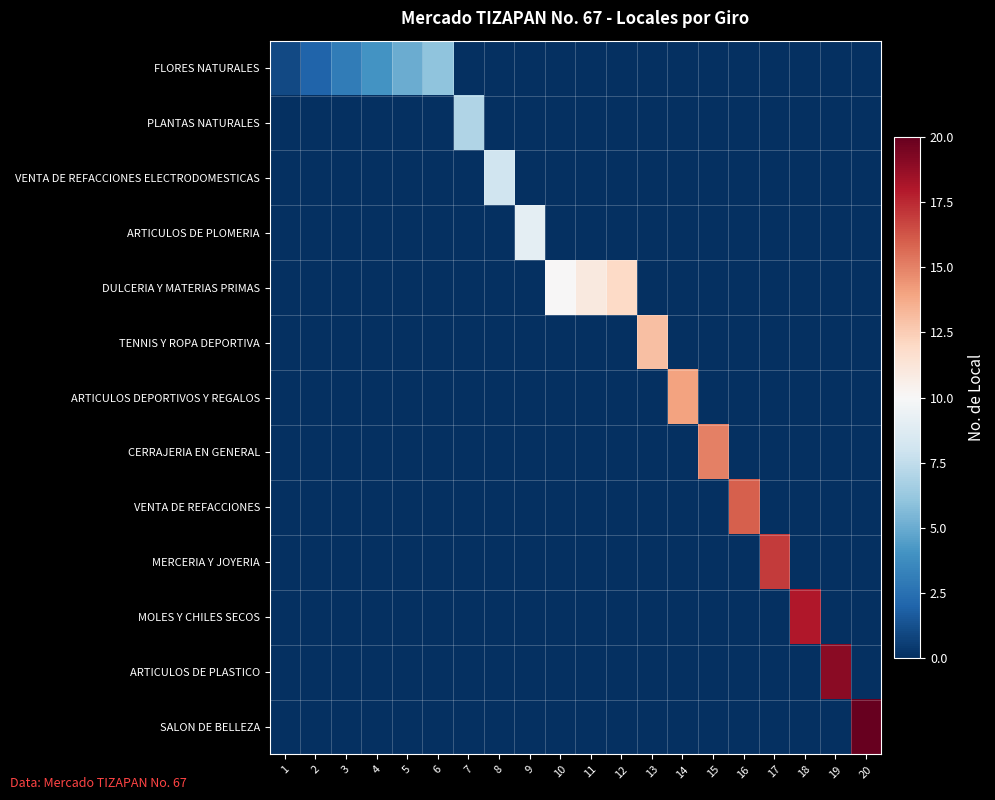

Which series has the widest spread of values?

SALON DE BELLEZA